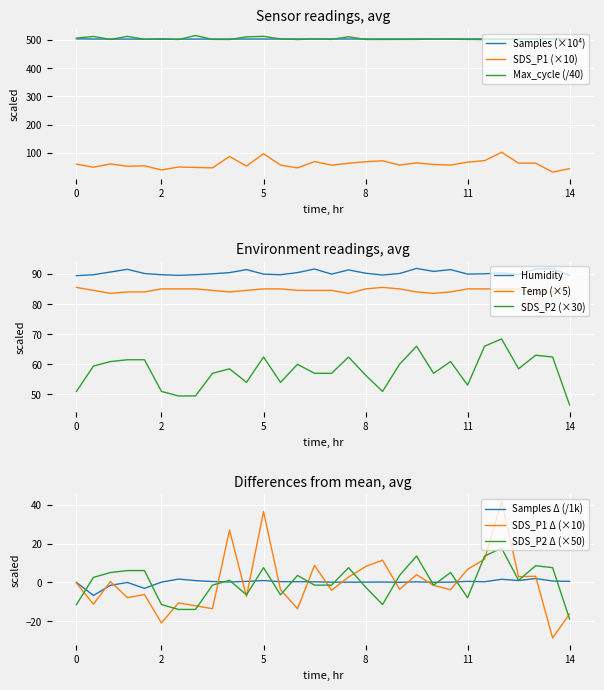

What is the greatest value displayed?

515.1